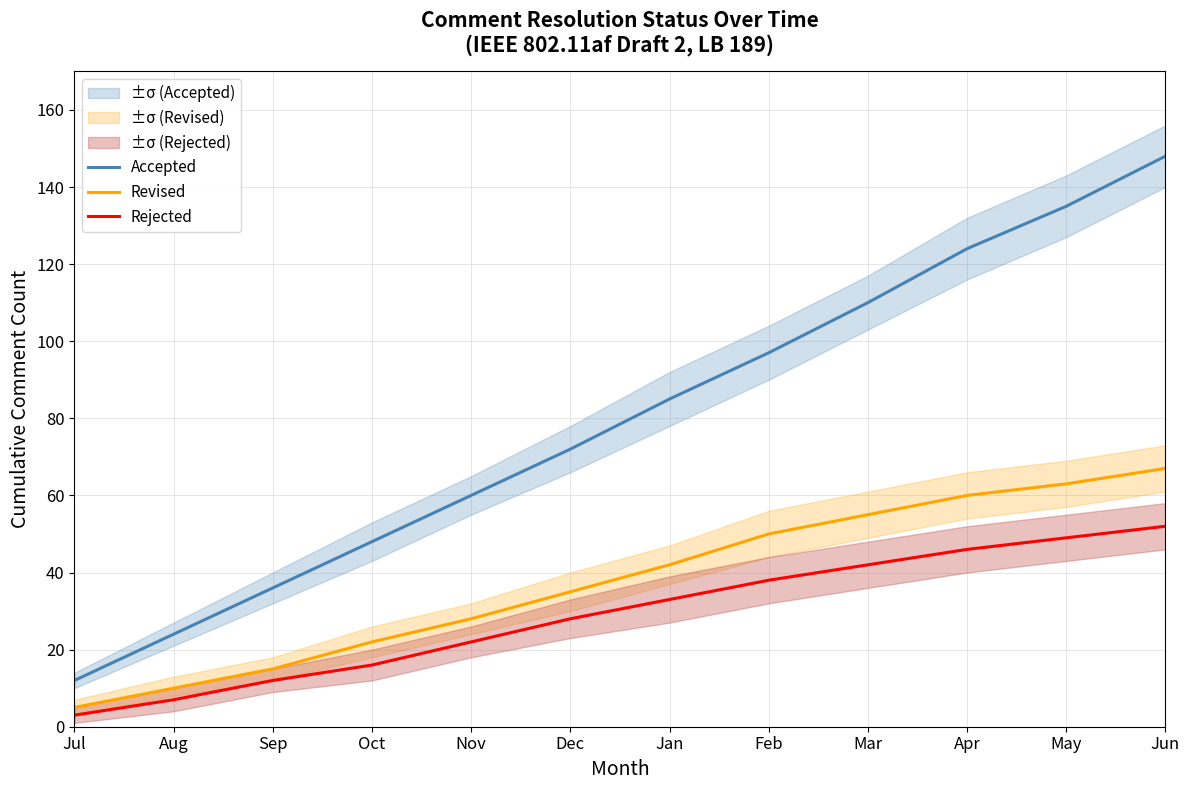

How many values in the Rejected series exceed 33?

5